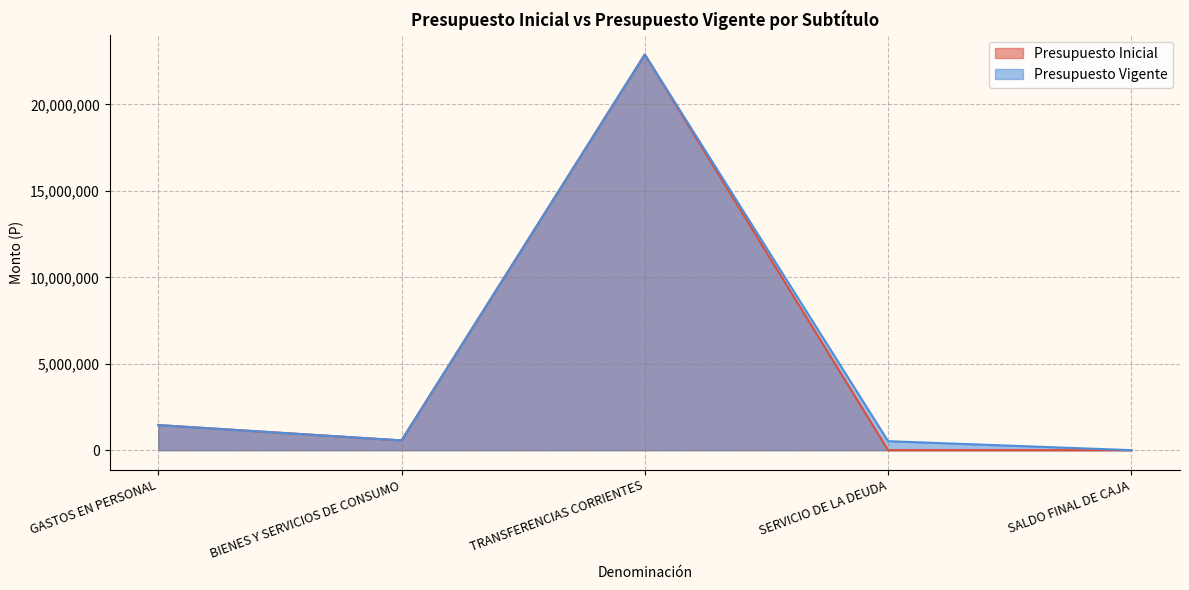

At which category is the sum across all series the highest?

TRANSFERENCIAS CORRIENTES